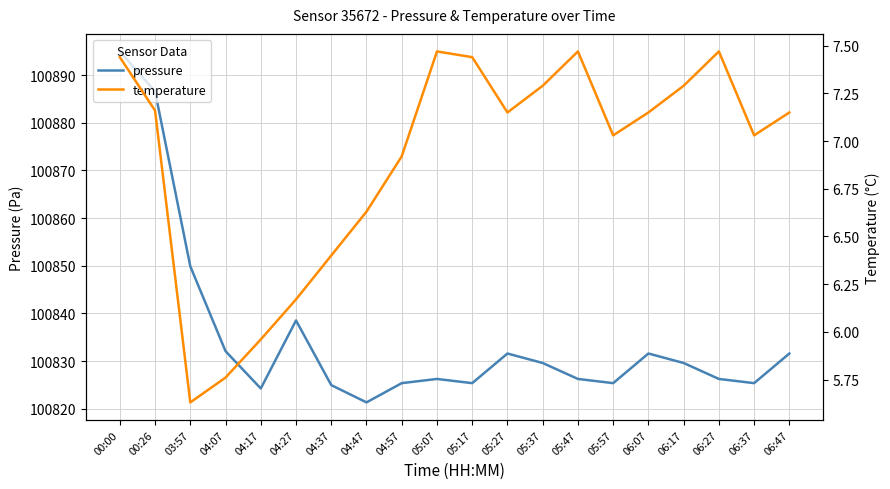

At which category does temperature reach its first local peak?

05:07